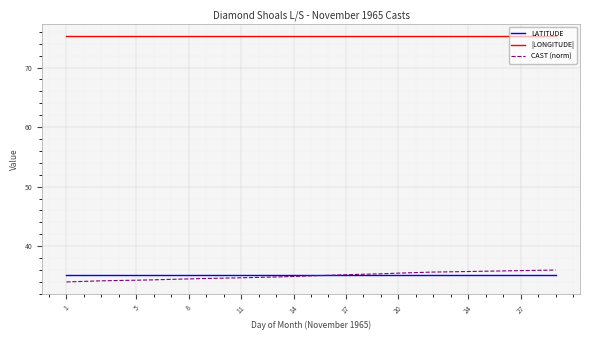

What is the lowest value of the LATITUDE series?

35.1